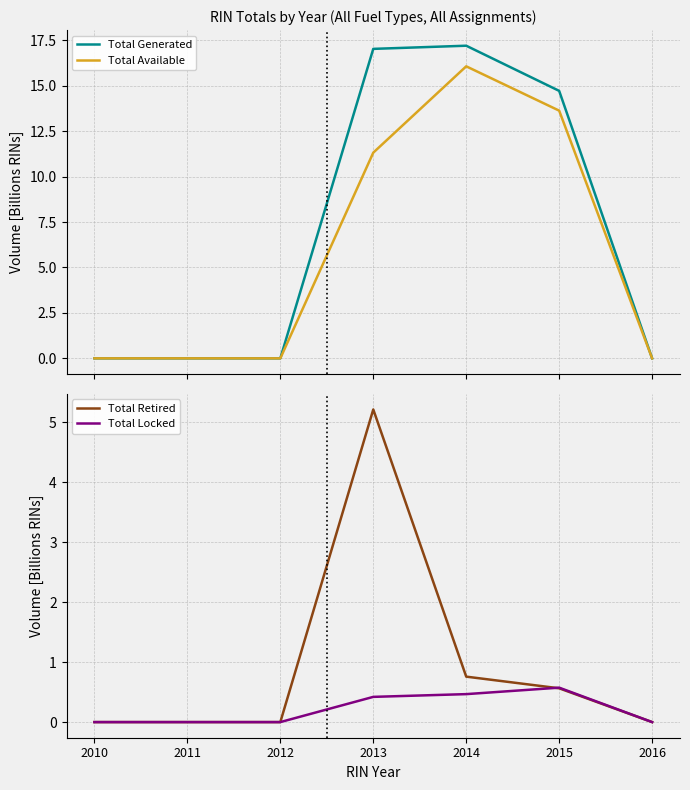

At how many categories does at least one series exceed 10?

3